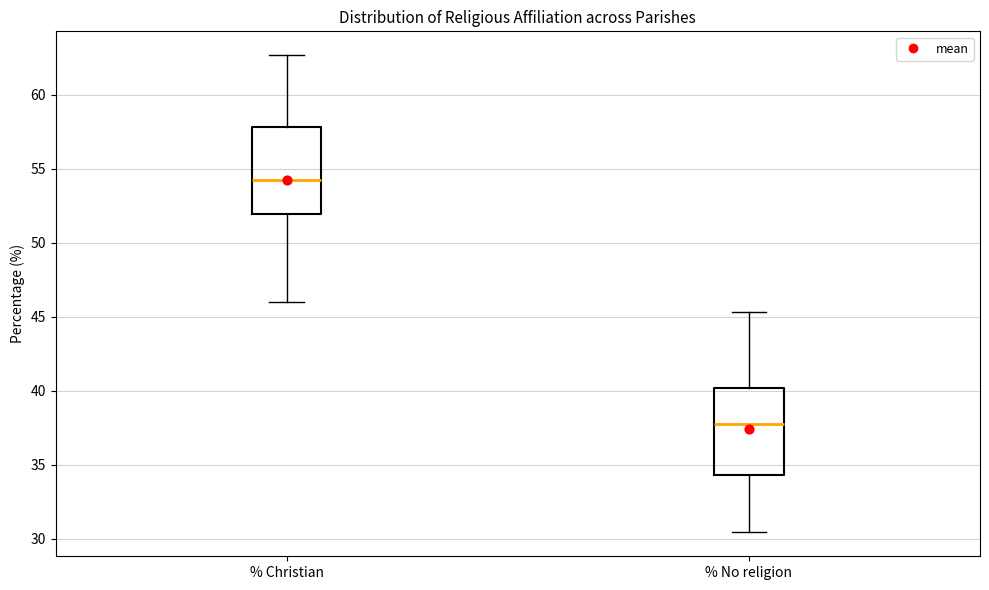

Reading left to right, read every box against the y-axis: the position of its median line, the range the box covers, and the ends of its whiskers. The values are not printed on the chart, so give them approximately, as read against the axis.

% Christian: median 54.5, box 52.0 to 58.0, whiskers 46.0 to 62.5
% No religion: median 37.5, box 34.5 to 40.0, whiskers 30.5 to 45.5